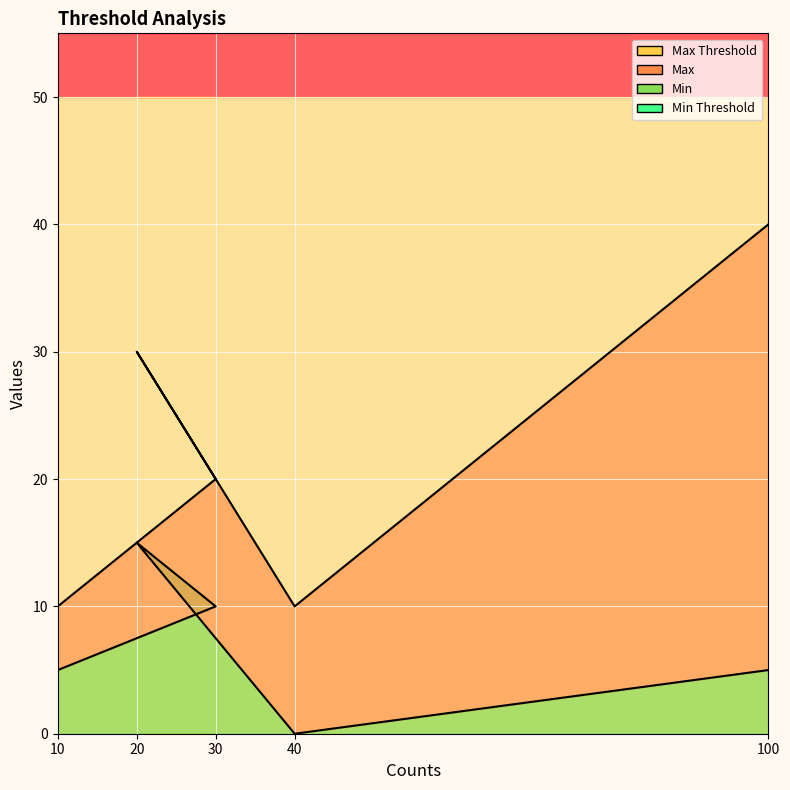

The Min series shows 15 at 30. True or false?

False